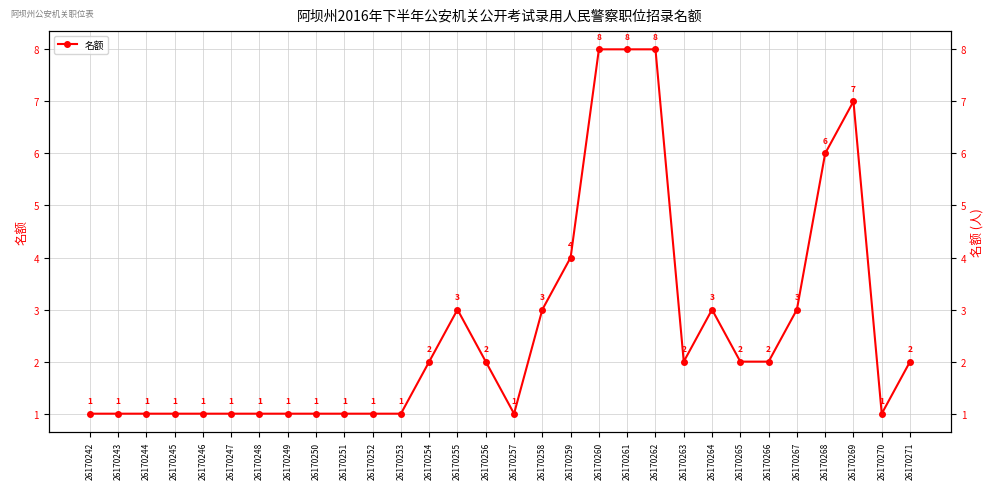

What is the sum of the values at 26170262 and 26170254?

10